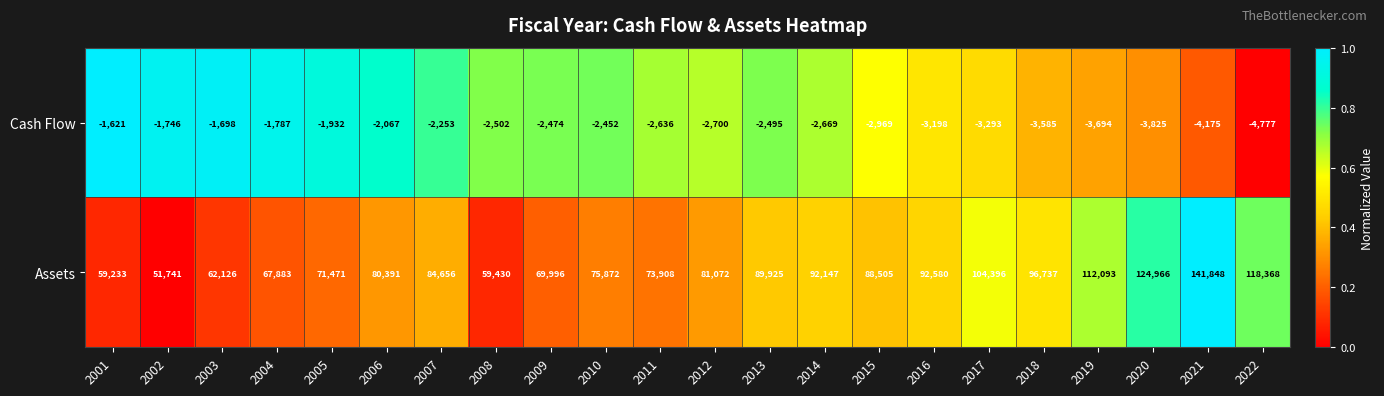

Where does the Cash Flow series first go above -2502?

2001